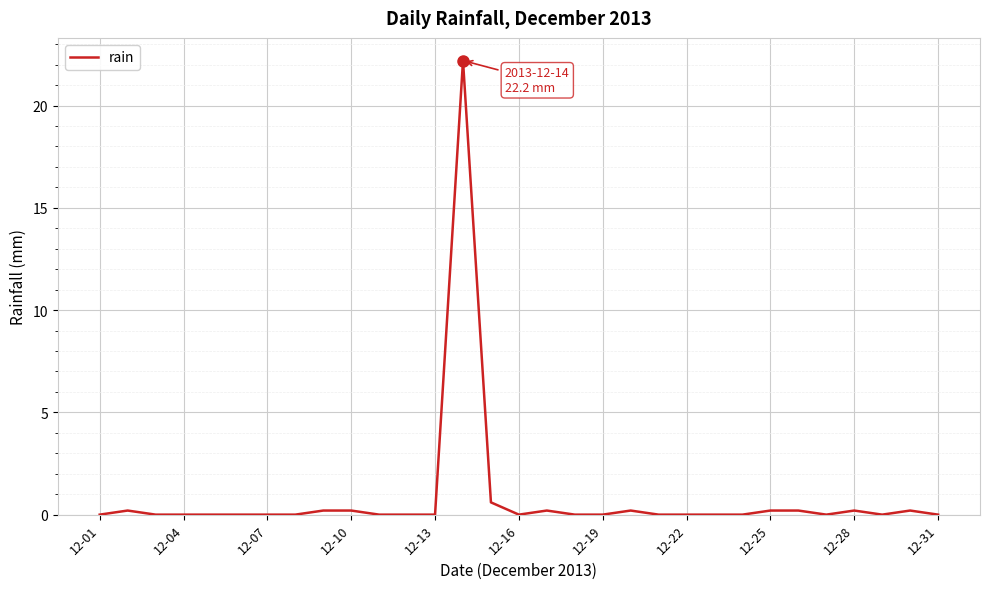

Is this an area chart (filled region under the line)?

No